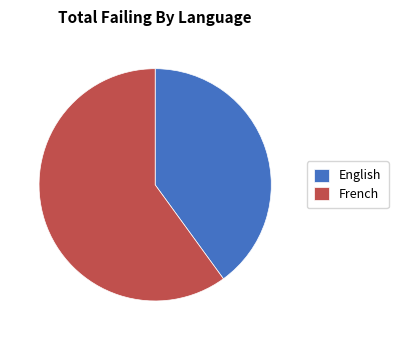

Is the sum of French and English greater than half?

Yes